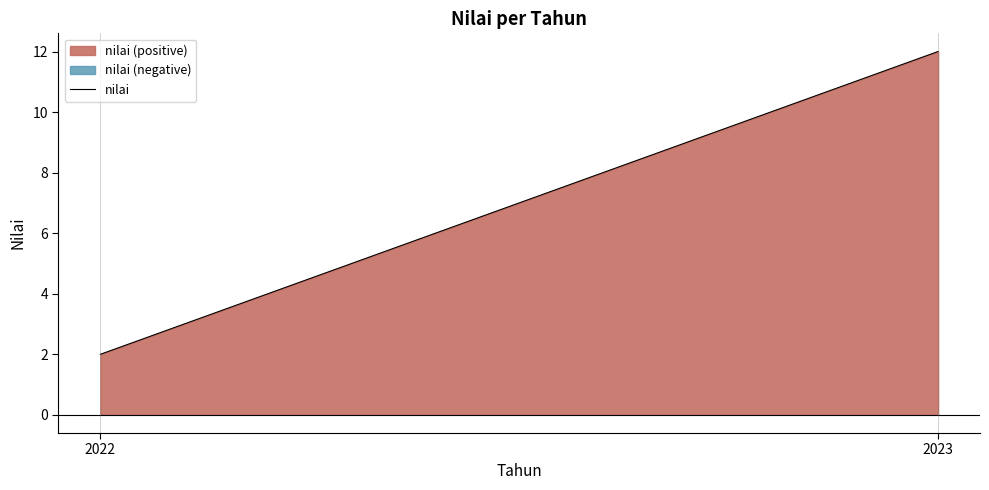

What is the minimum value shown in the chart?

2